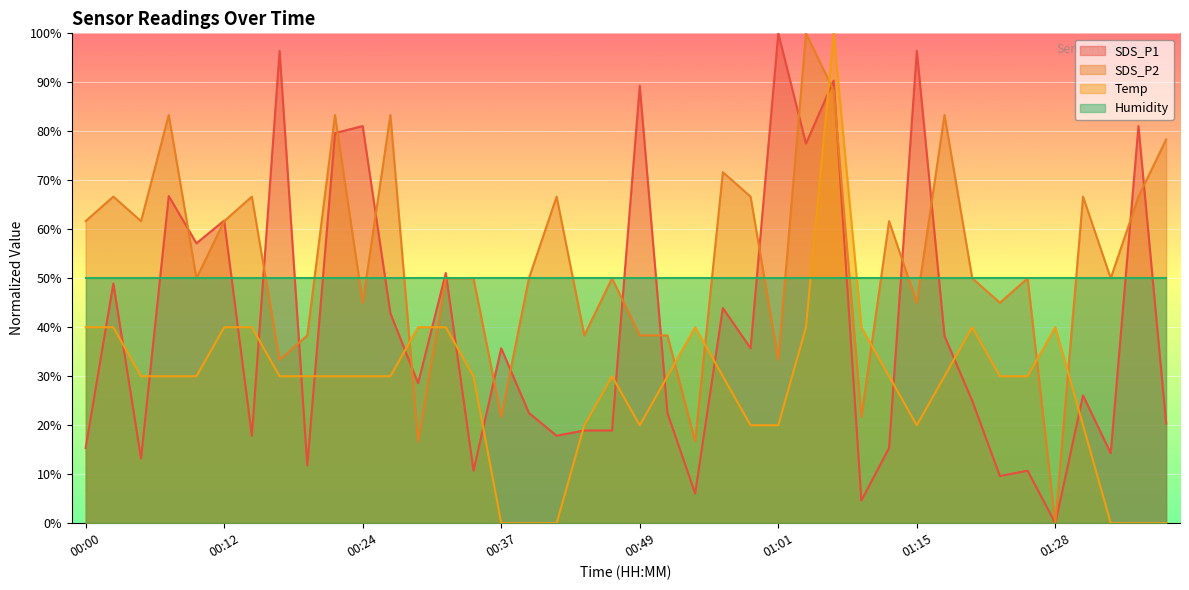

At which category does SDS_P1 reach its first local valley?

00:05